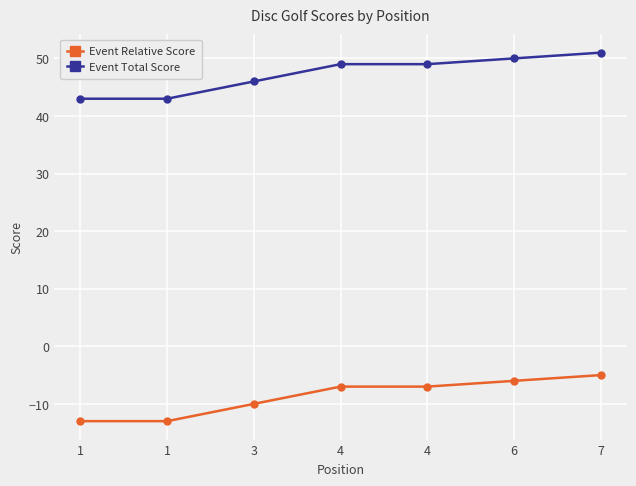

What is the total value across all series at 3?

36